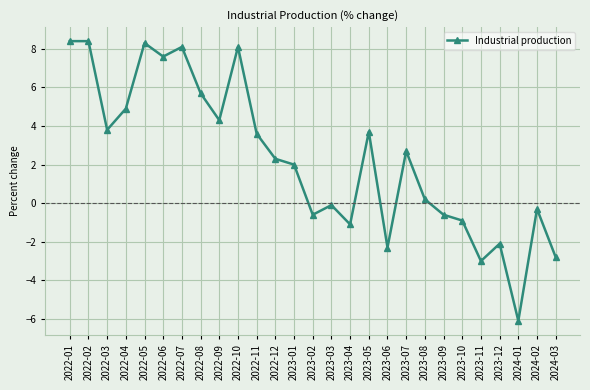

How many negative values are there?

11